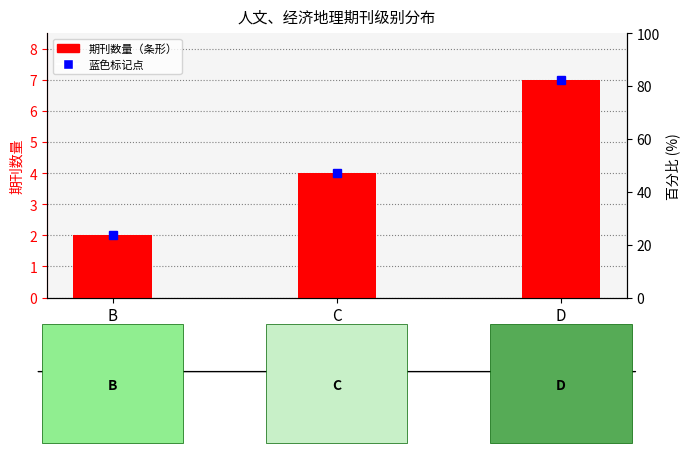

Between D and C, which is larger?

D